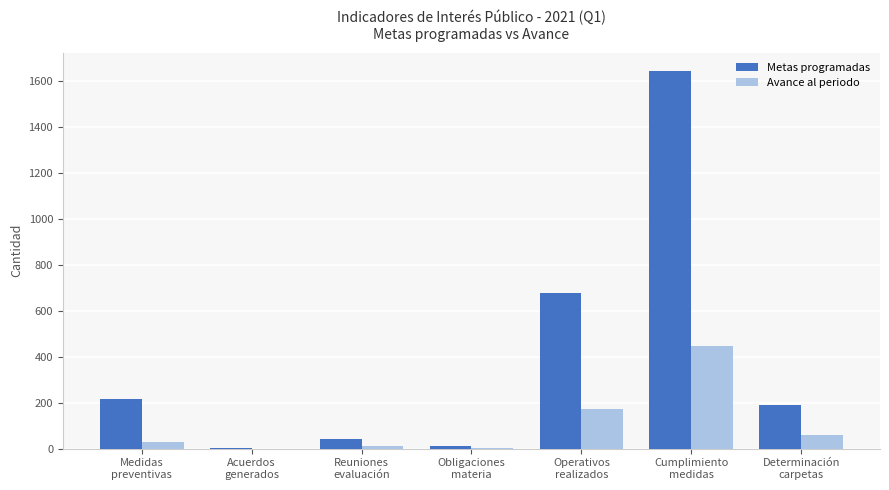

Count the number of categories in the chart.

7